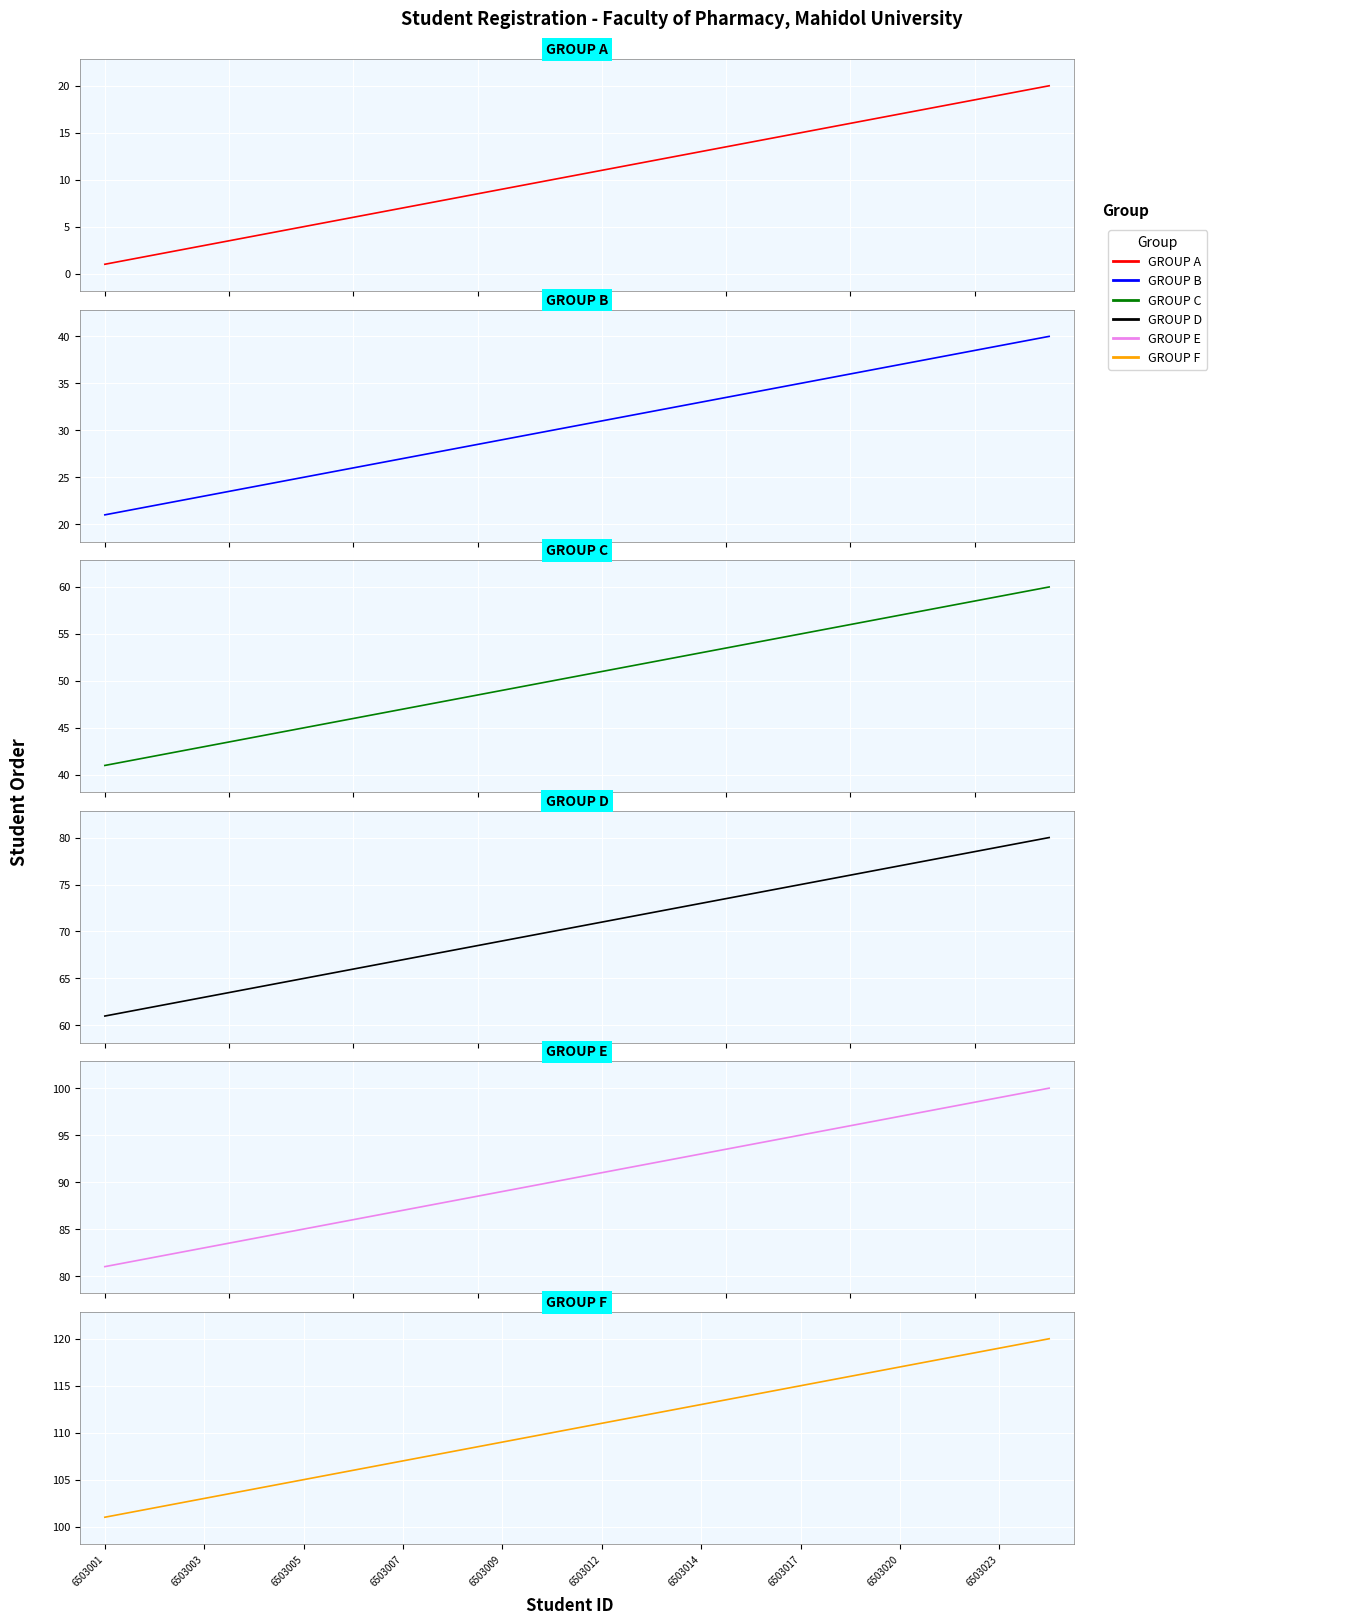

What is the difference between the GROUP A values at 6503009 and 15?

11